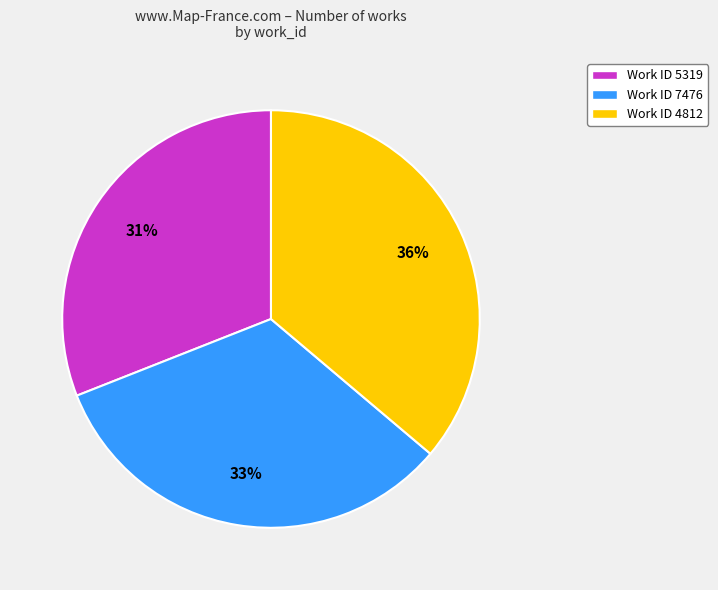

To the nearest percent, what is the average slice percentage?

33%